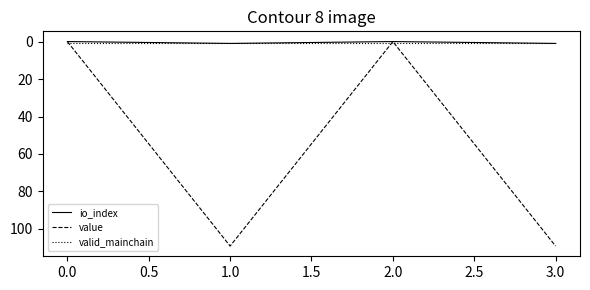

Which series has the widest spread of values?

value